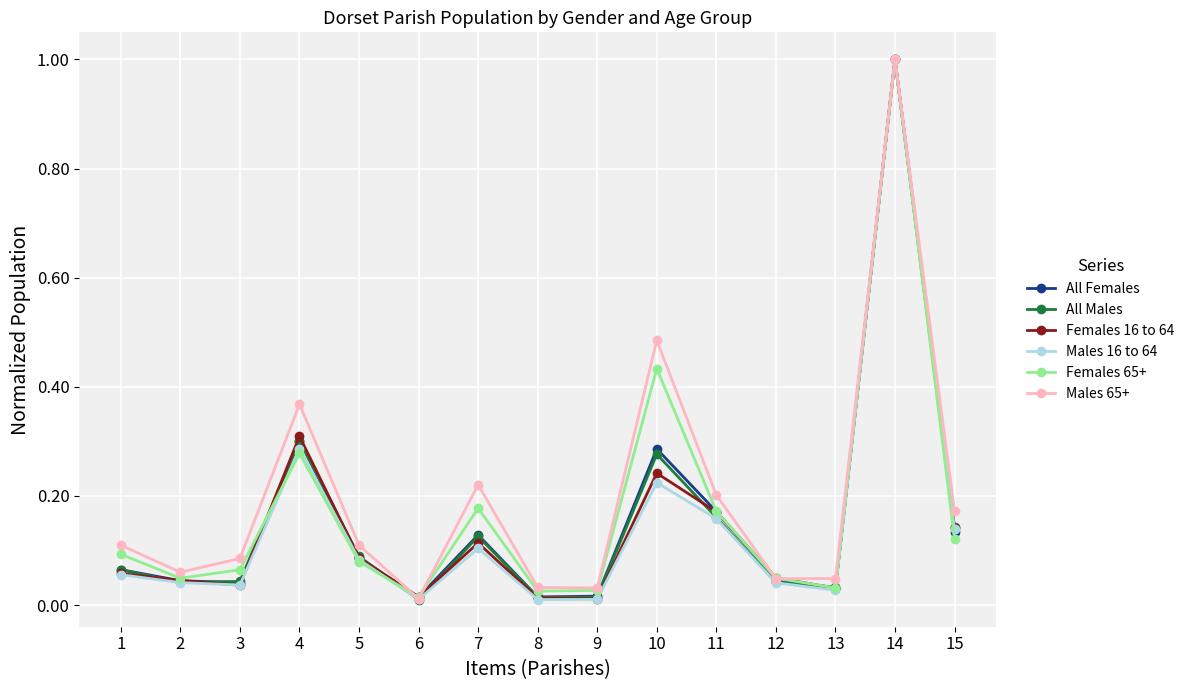

Is it true that All Females equals 0.1 at 13?

False